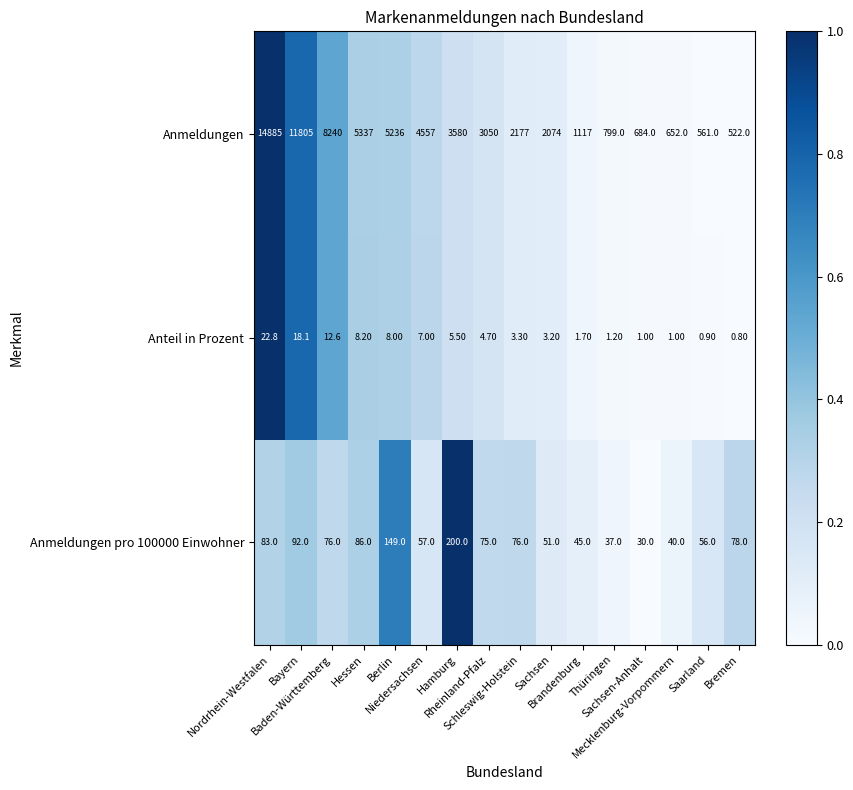

What is the average value of the Anmeldungen pro 100000 Einwohner series?

76.9